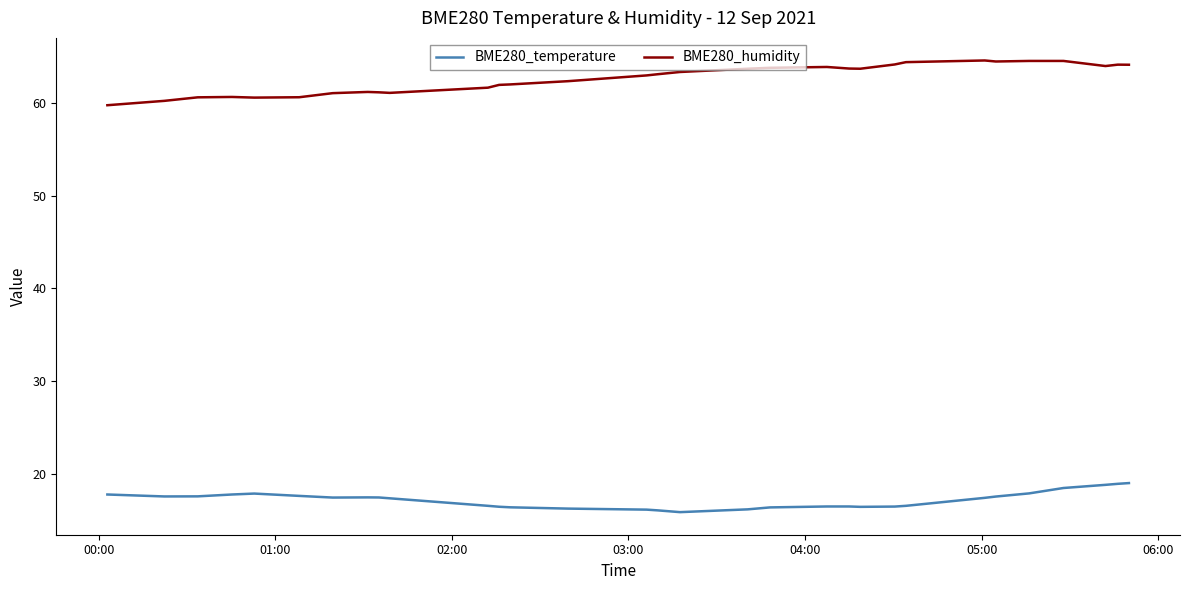

List the series in order of their peak value, lowest first.

BME280_temperature, BME280_humidity